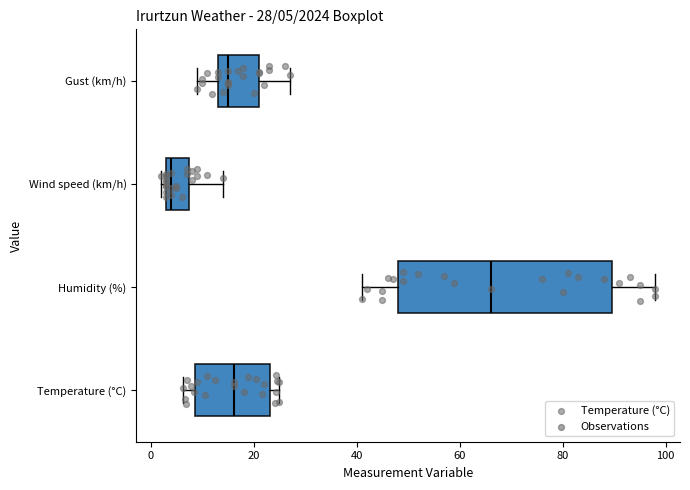

Which box has the furthest to the left median line?

Wind speed (km/h)